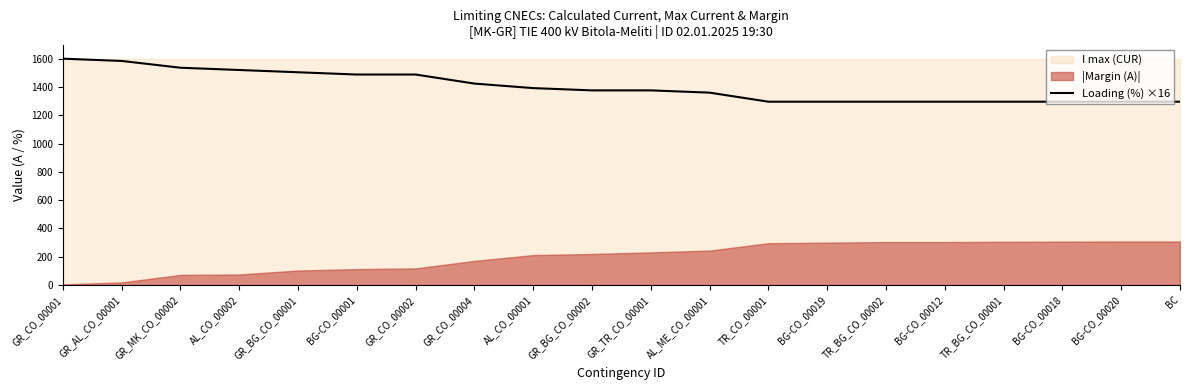

List the labels in order of value, smallest first.

TR_CO_00001, BG-CO_00019, TR_BG_CO_00002, BG-CO_00012, TR_BG_CO_00001, BG-CO_00018, BG-CO_00020, BC, AL_ME_CO_00001, GR_BG_CO_00002, GR_TR_CO_00001, AL_CO_00001, GR_CO_00004, BG-CO_00001, GR_CO_00002, GR_BG_CO_00001, AL_CO_00002, GR_MK_CO_00002, GR_AL_CO_00001, GR_CO_00001